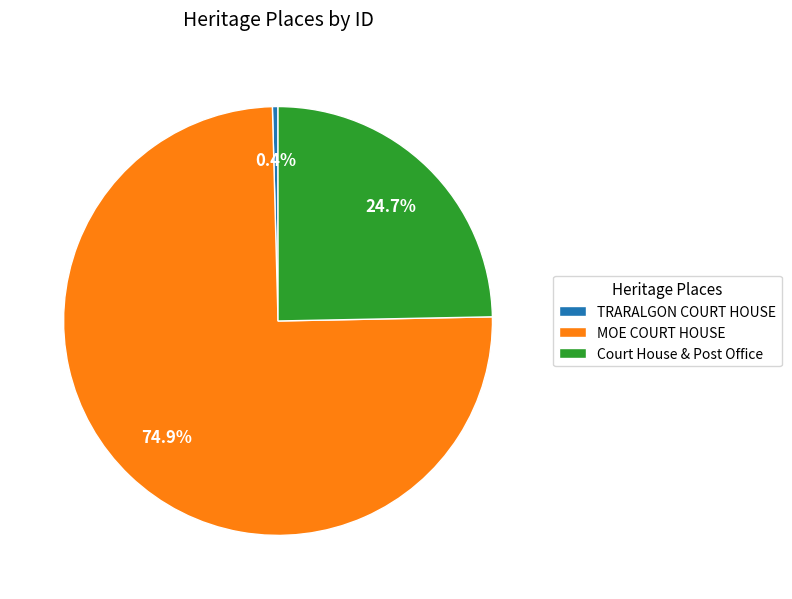

To the nearest percent, what is the difference between the MOE COURT HOUSE and Court House & Post Office slice percentages?

50%